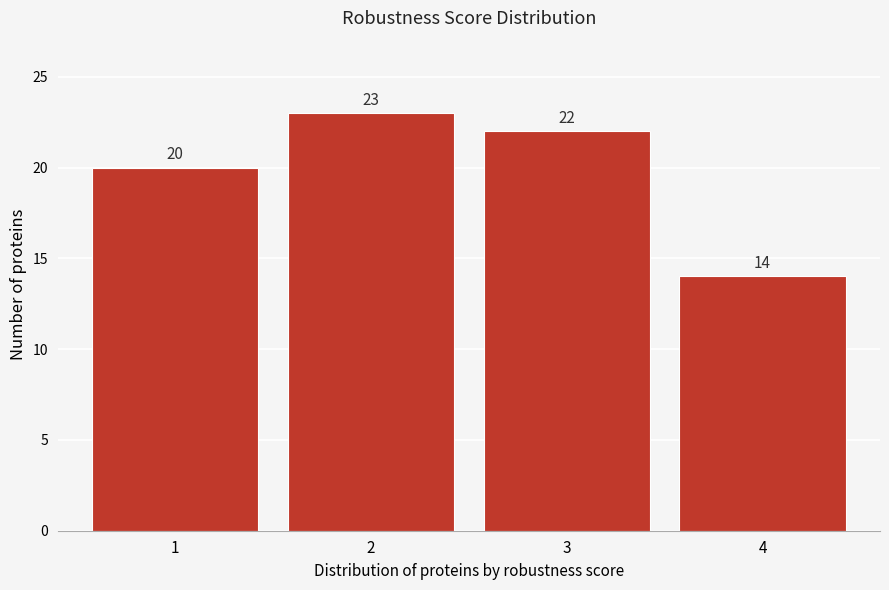

Reading left to right, extract all data points from this chart.

20	23	22	14